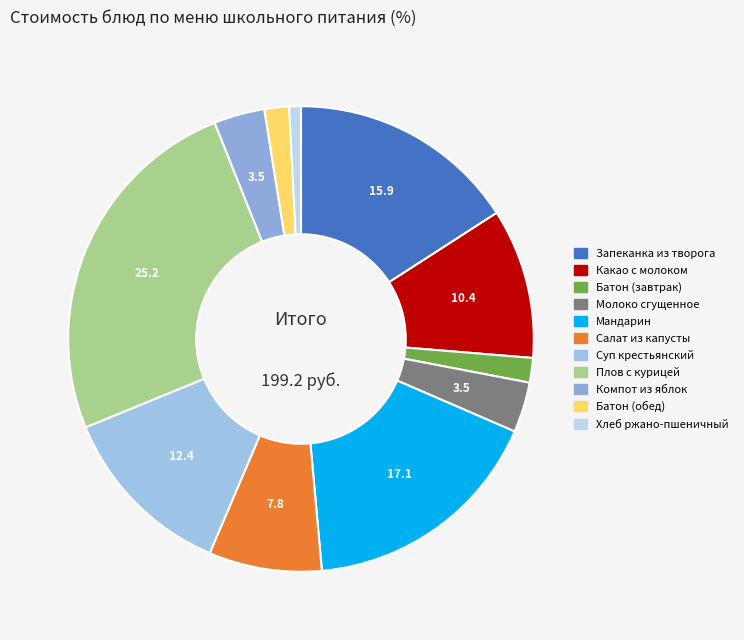

Is there any slice that represents more than half of the pie?

No